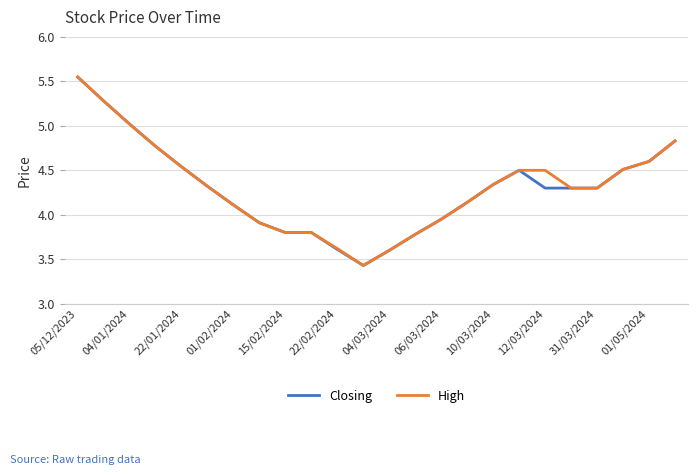

Which series has the largest total across all categories?

High